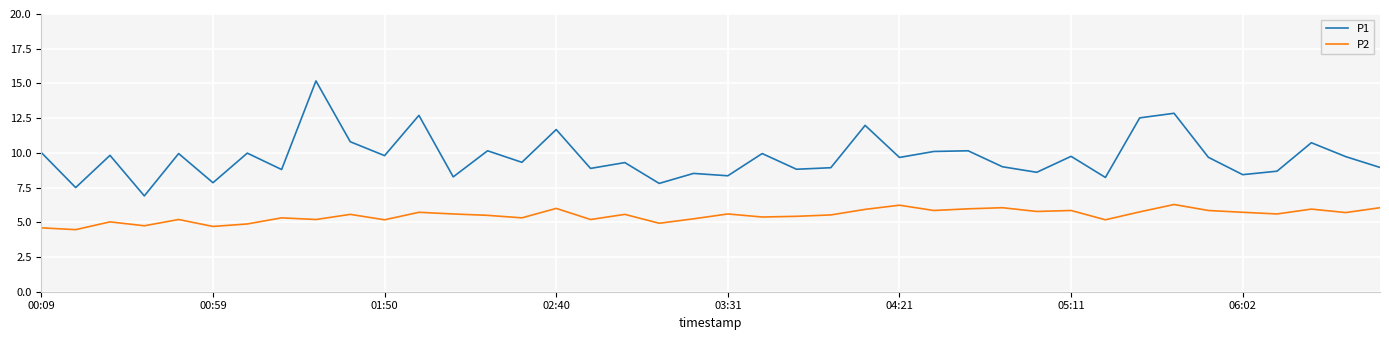

Which series has the largest total across all categories?

P1